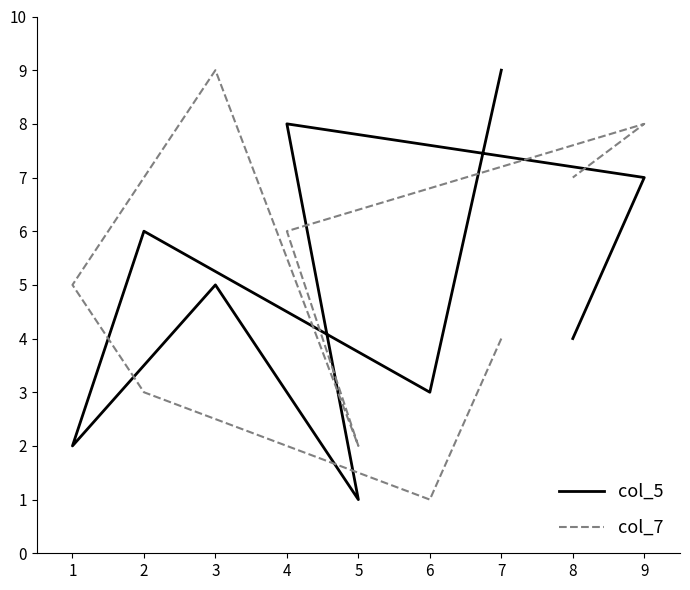

Does the chart have visible grid lines?

No